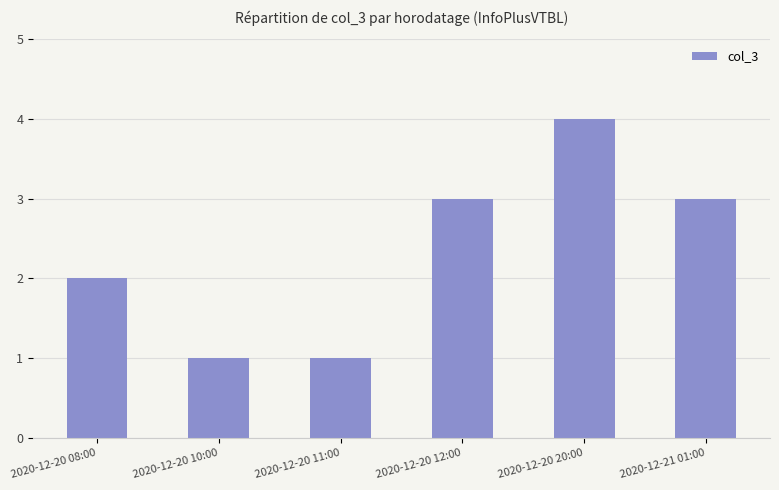

Reading left to right, what are all the values shown in this chart?

2020-12-20 08:00=2	2020-12-20 10:00=1	2020-12-20 11:00=1	2020-12-20 12:00=3	2020-12-20 20:00=4	2020-12-21 01:00=3